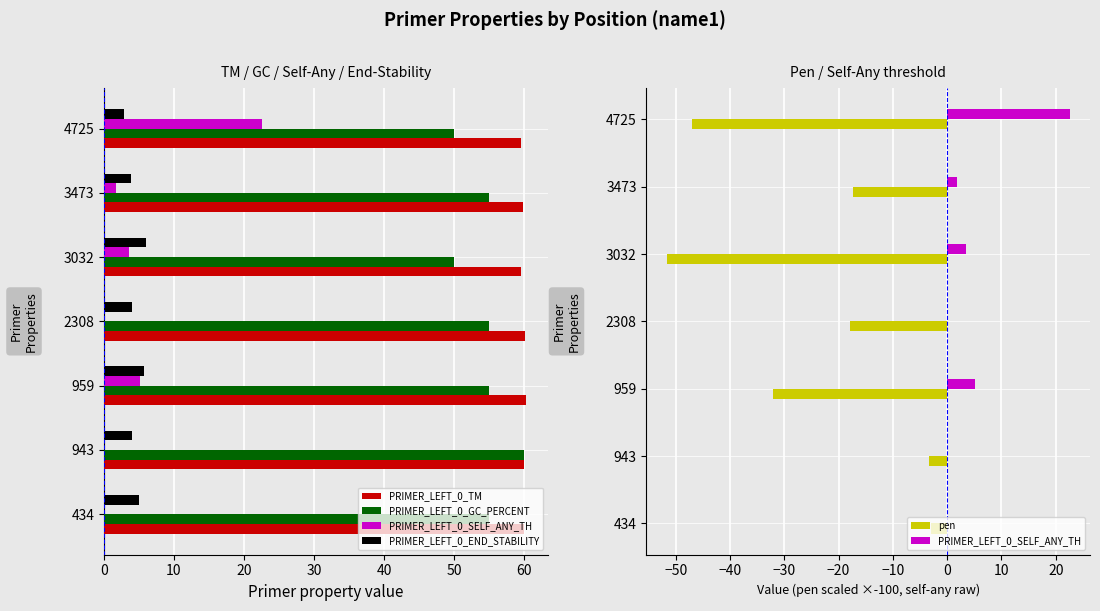

List the series in order of their peak value, lowest first.

pen, PRIMER_LEFT_0_END_STABILITY, PRIMER_LEFT_0_SELF_ANY_TH, PRIMER_LEFT_0_GC_PERCENT, PRIMER_LEFT_0_TM